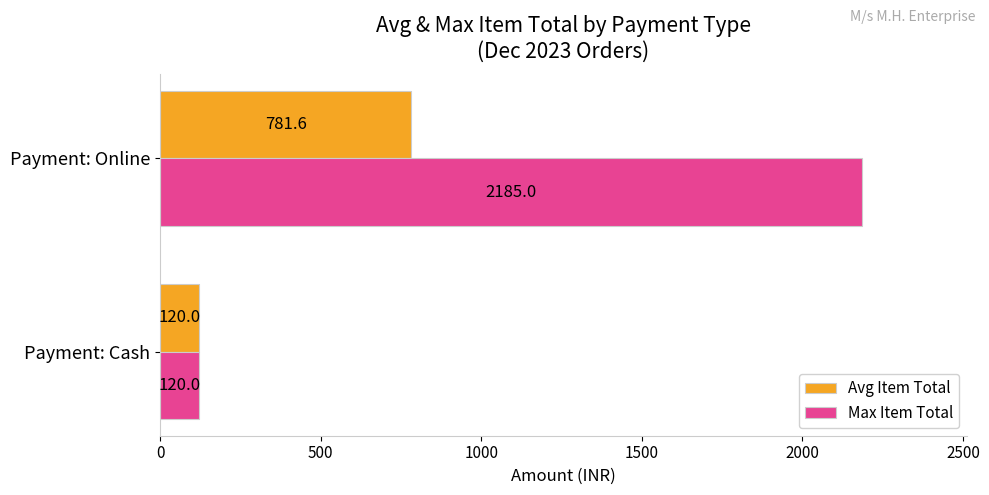

What is the difference between the maximum and minimum values in the Avg Item Total series?

661.6